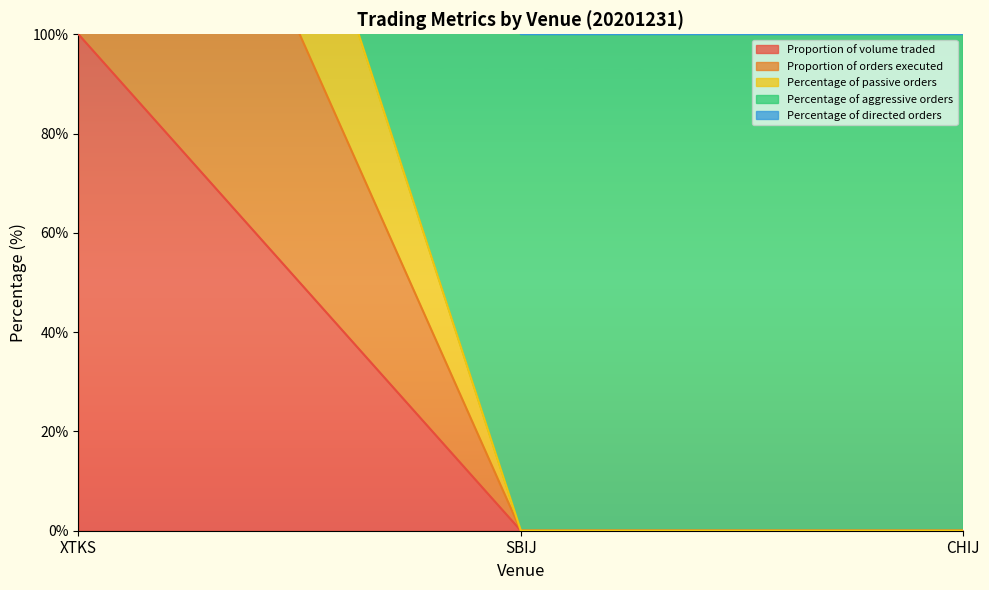

The Proportion of volume traded series shows 0.0 at SBIJ. True or false?

True